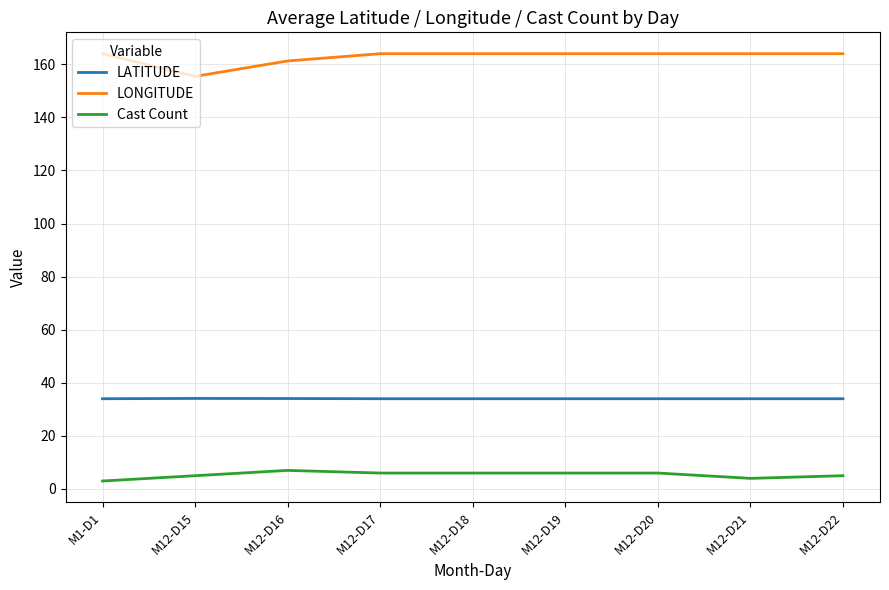

Is the value of LATITUDE at M12-D15 greater than the value of LONGITUDE at M12-D15?

No